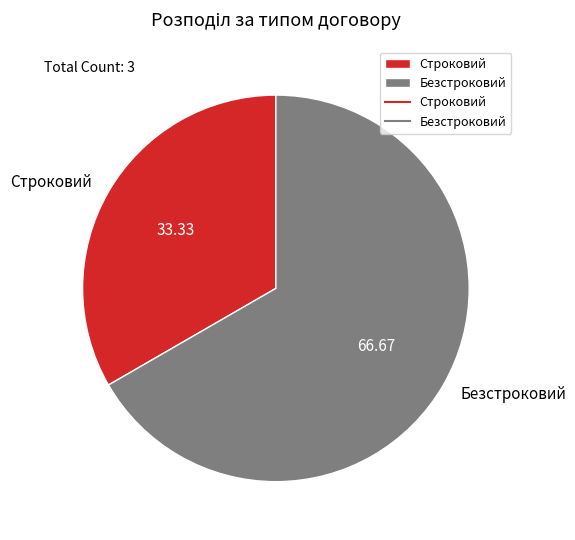

Which category has the biggest portion of the pie?

Безстроковий